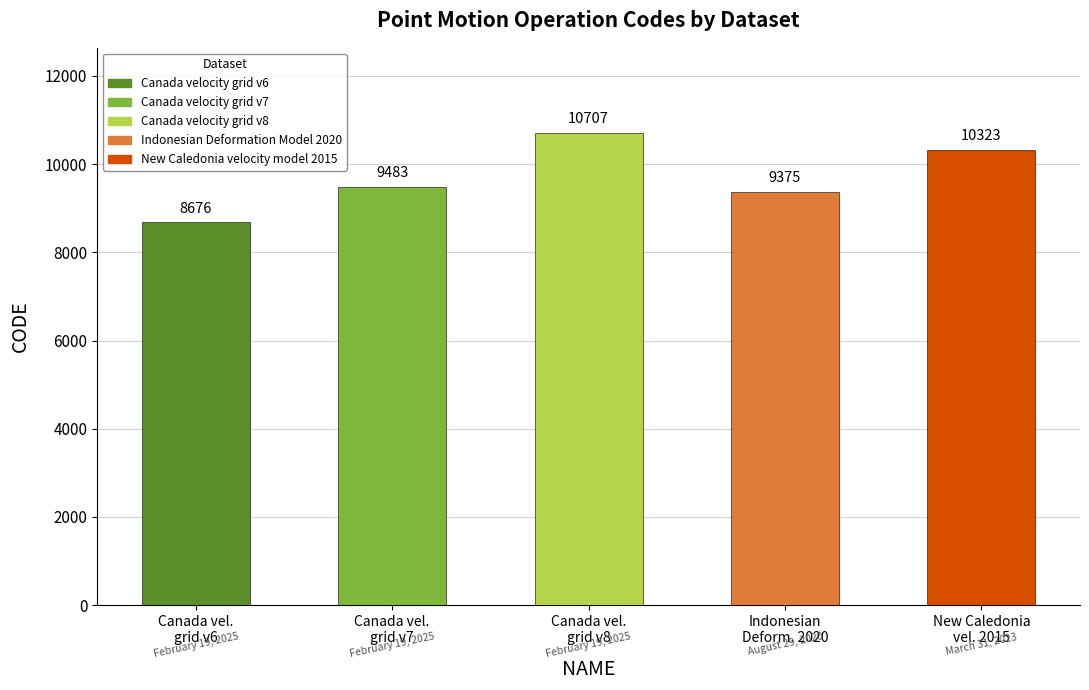

What is the greatest value displayed?

10707